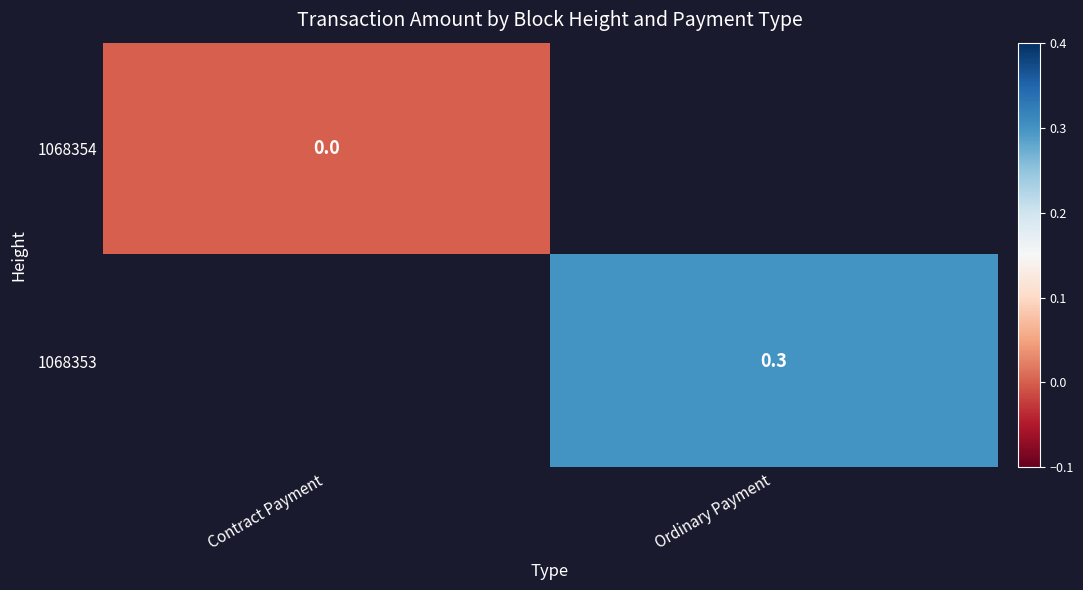

True or false: 1068353 has a value of 0.3 at Ordinary Payment.

True